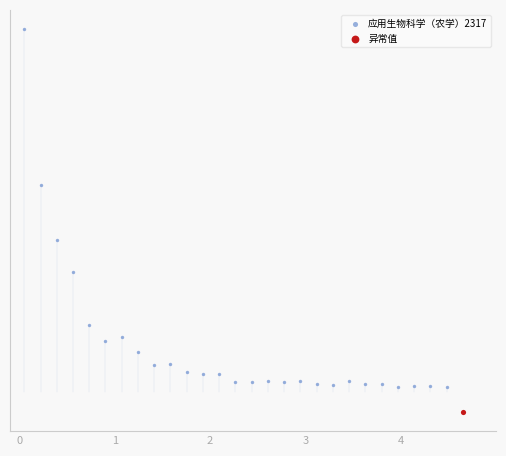

What are all the series names shown in the legend?

应用生物科学（农学）2317, 异常值